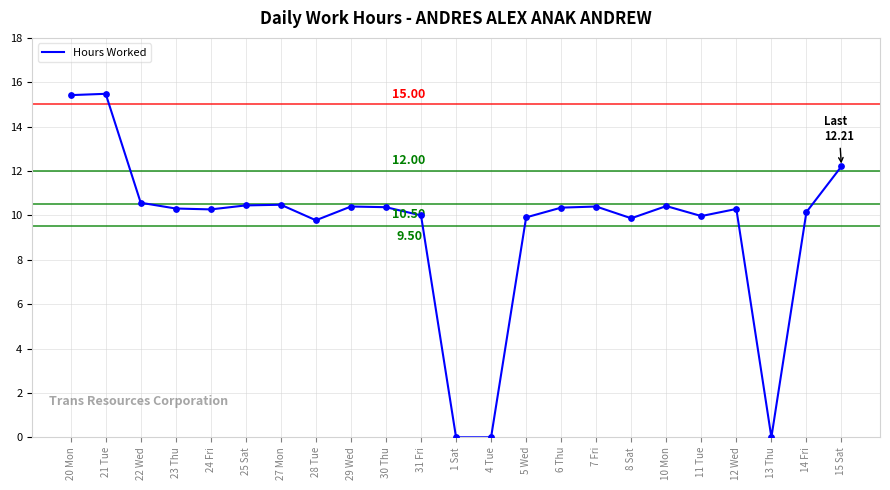

What is the change in value from 22 Wed to 23 Thu?

-0.3